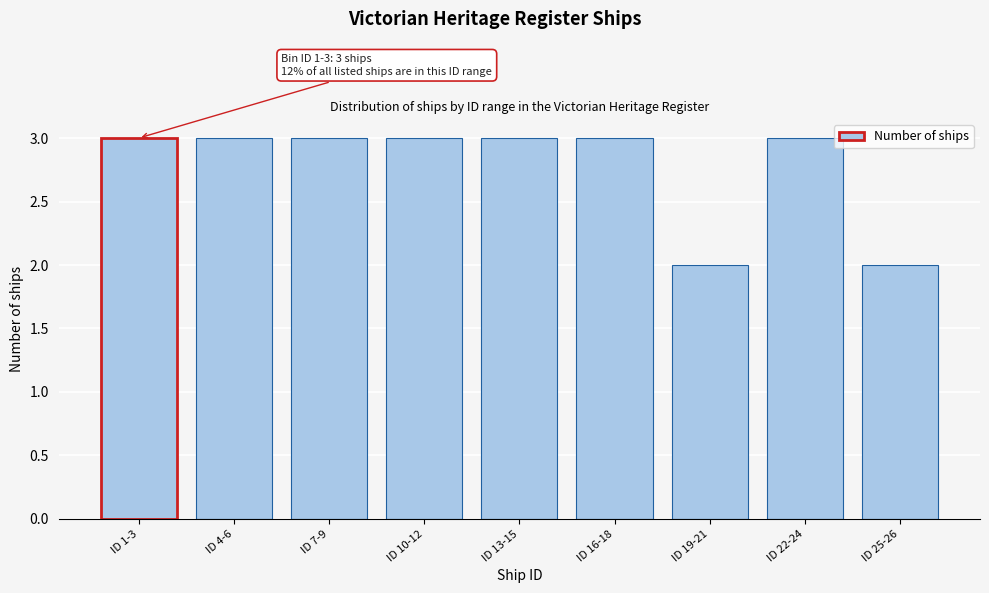

Reading right to left, extract all data points from this chart.

ID 25-26=2	ID 22-24=3	ID 19-21=2	ID 16-18=3	ID 13-15=3	ID 10-12=3	ID 7-9=3	ID 4-6=3	ID 1-3=3